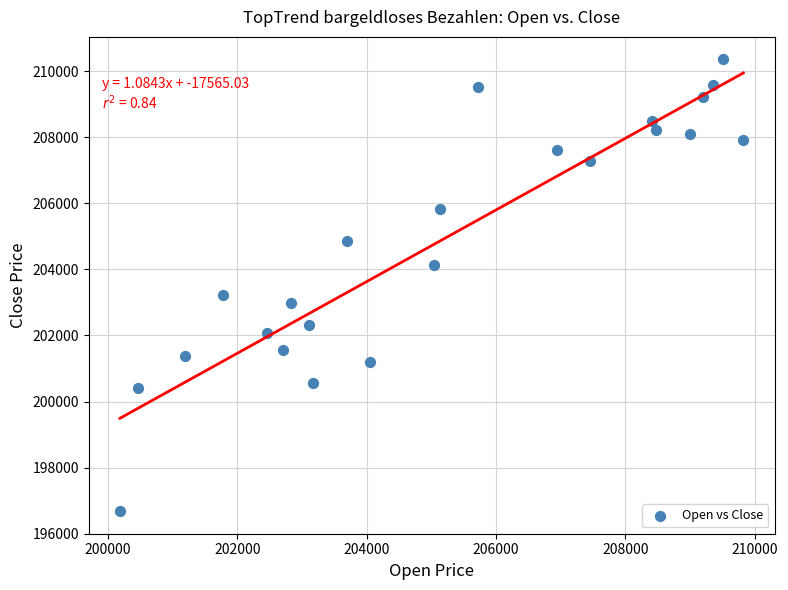

What Y value in the scatter plot is closest to 203517?

203220